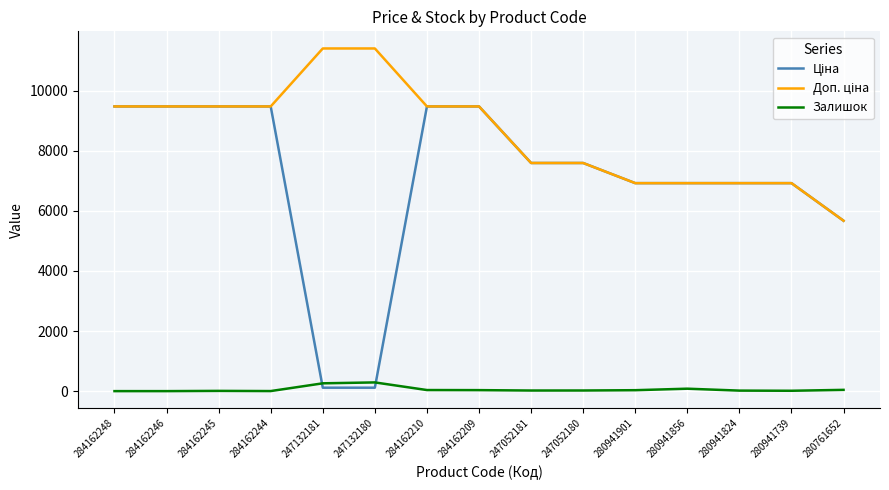

What is the highest value of the Залишок series?

290.0